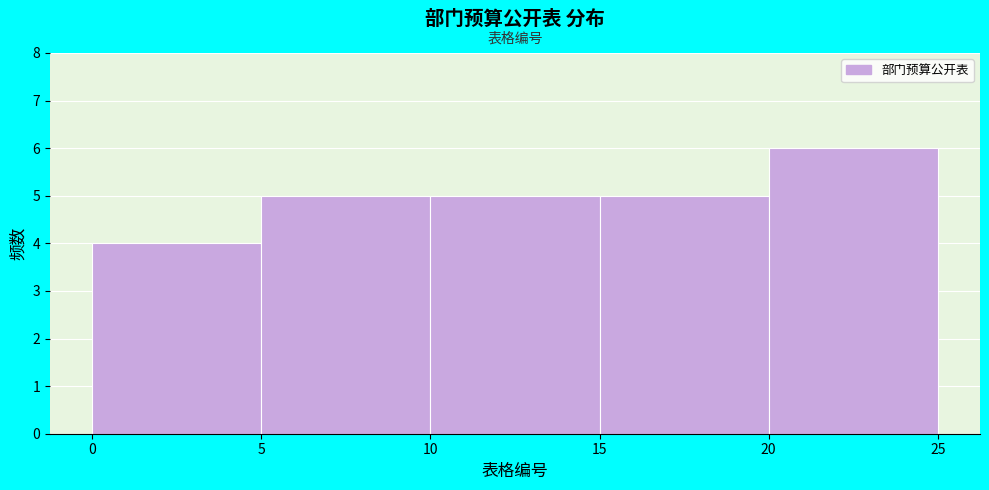

Reading left to right, list every bar in this chart as the range it spans on the x-axis followed by its height. The values are not printed on the chart, so give them approximately, as read against the axis.

0 to 5: 4
5 to 10: 5
10 to 15: 5
15 to 20: 5
20 to 25: 6